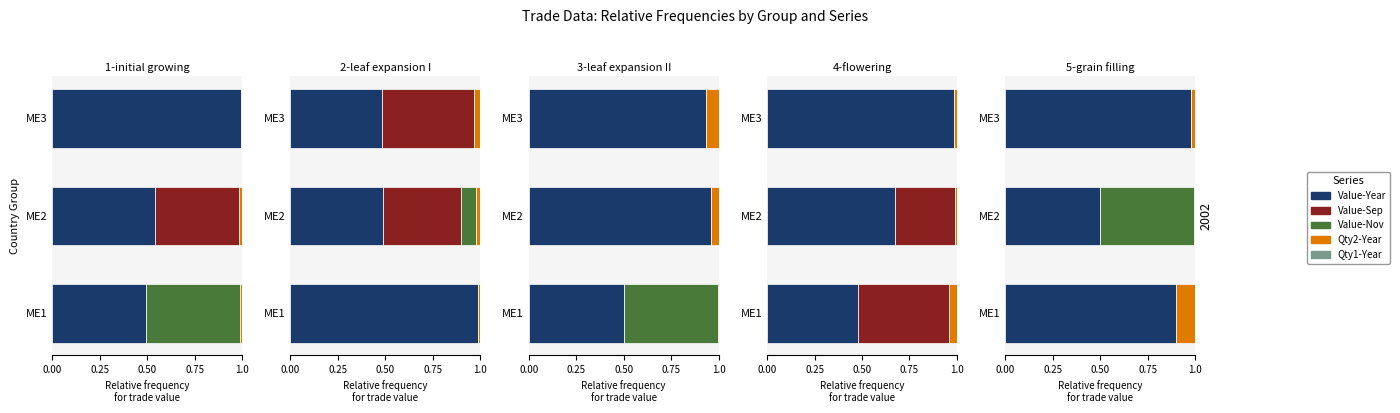

What is the total value across all series at 0.50?

2.2